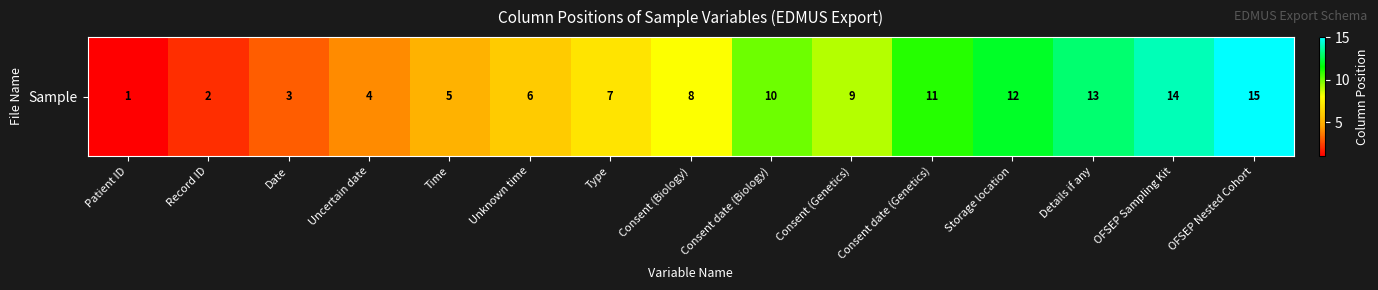

What is the maximum value shown in the chart?

15